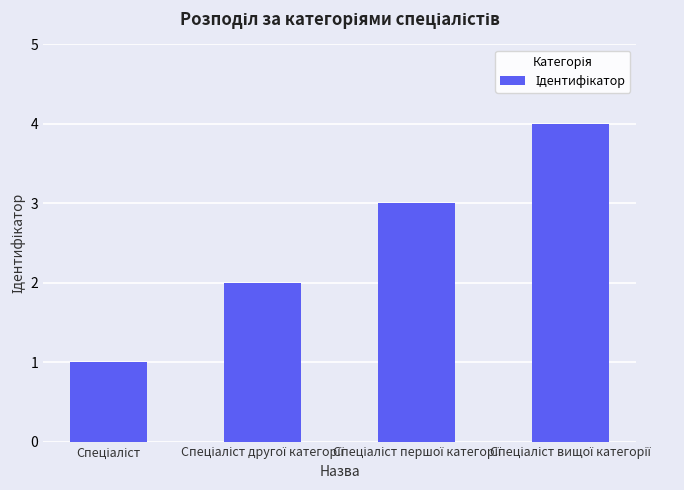

What is the difference between the maximum and minimum values?

3